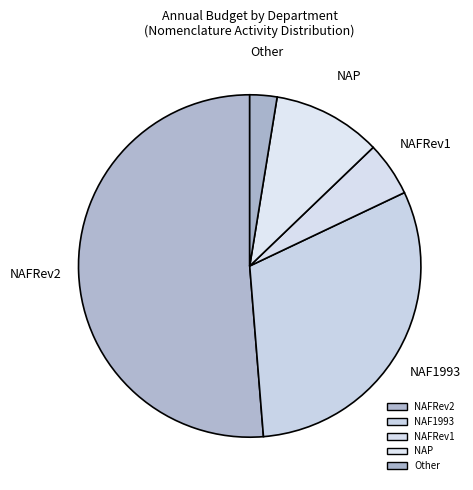

To the nearest percent, what is the average slice percentage?

20%